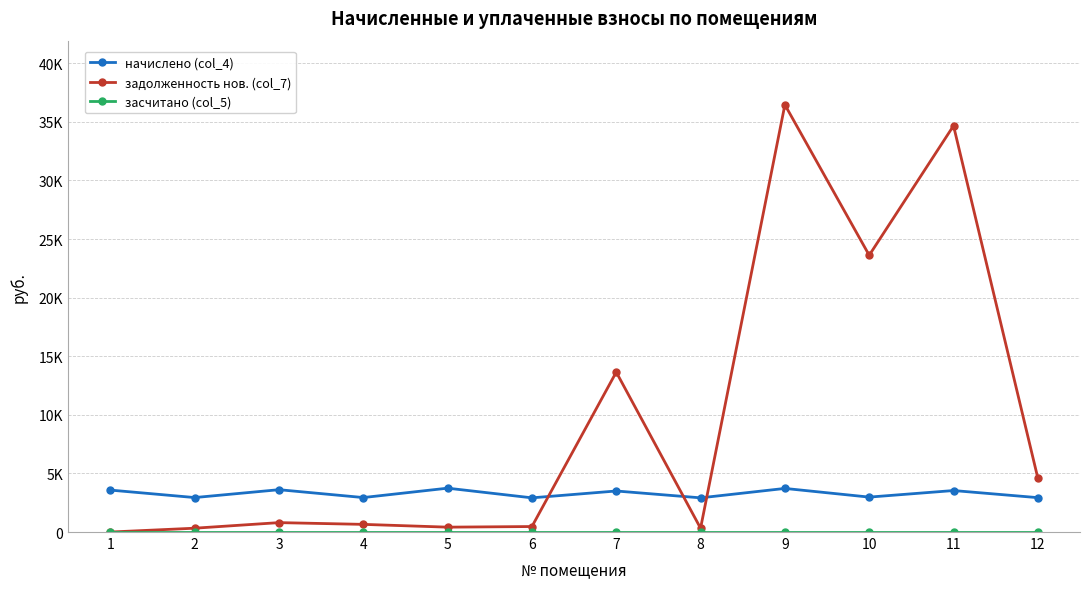

Which category has the highest value across all series?

9